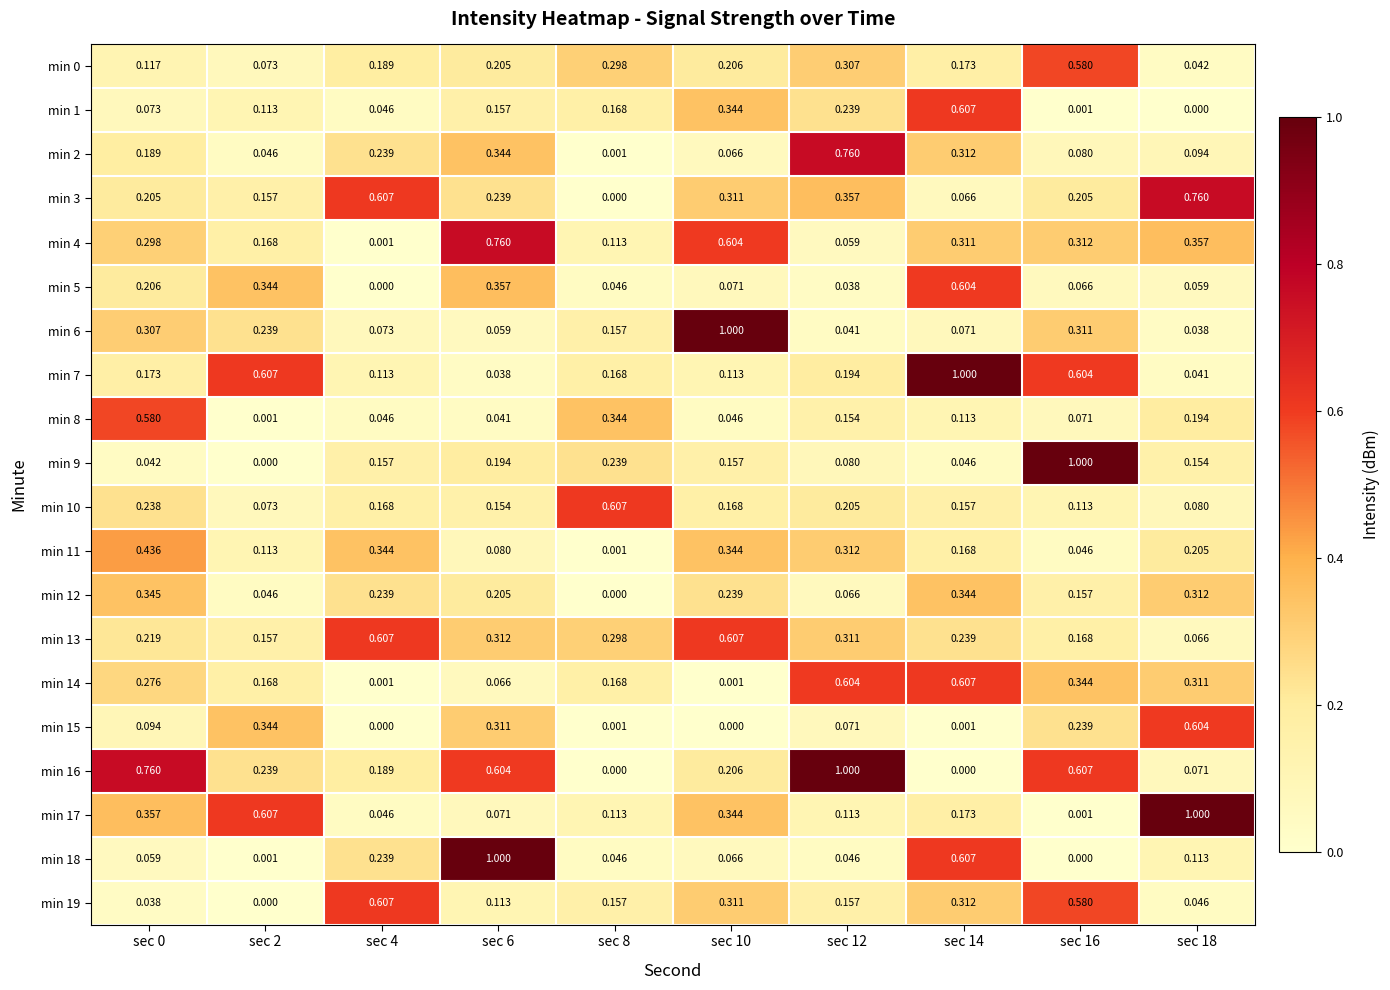

Is the value of min 9 at sec 18 greater than the value of min 2 at sec 0?

No